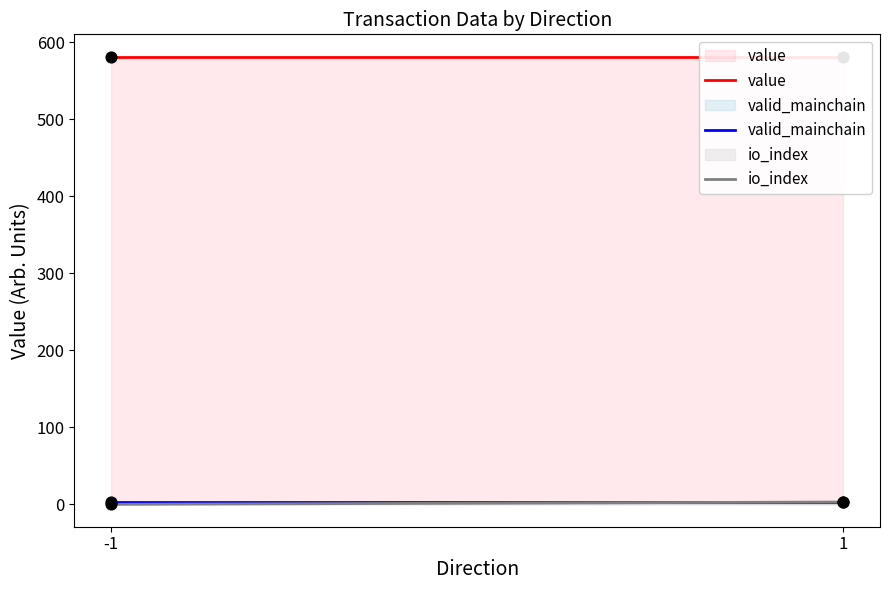

Which series contains the lowest Y value?

io_index